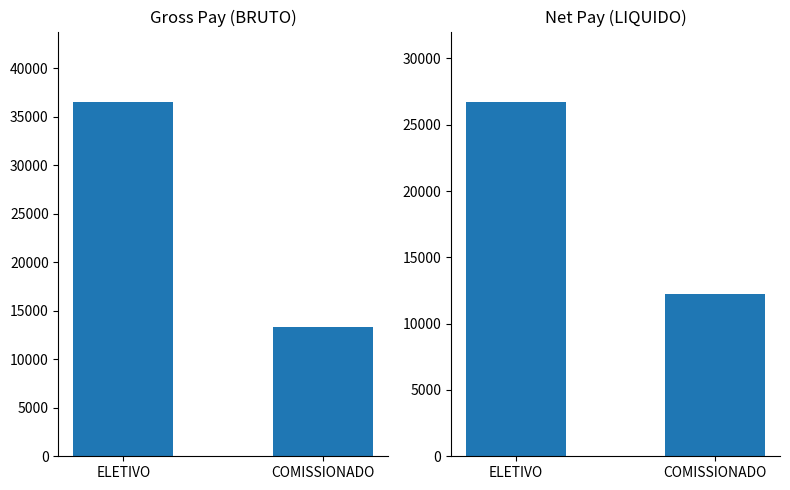

Where does the BRUTO series first go above 36504?

ELETIVO